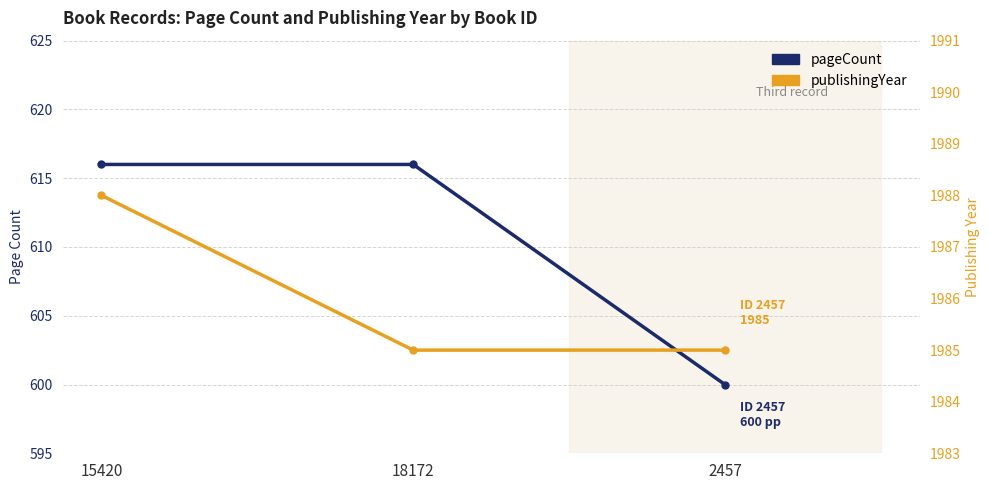

What is the average value of the publishingYear series?

1986